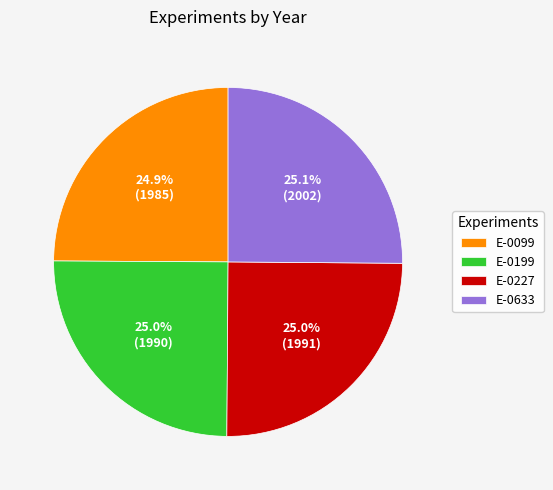

The E-0633 slice represents 34% of the pie. True or false?

False